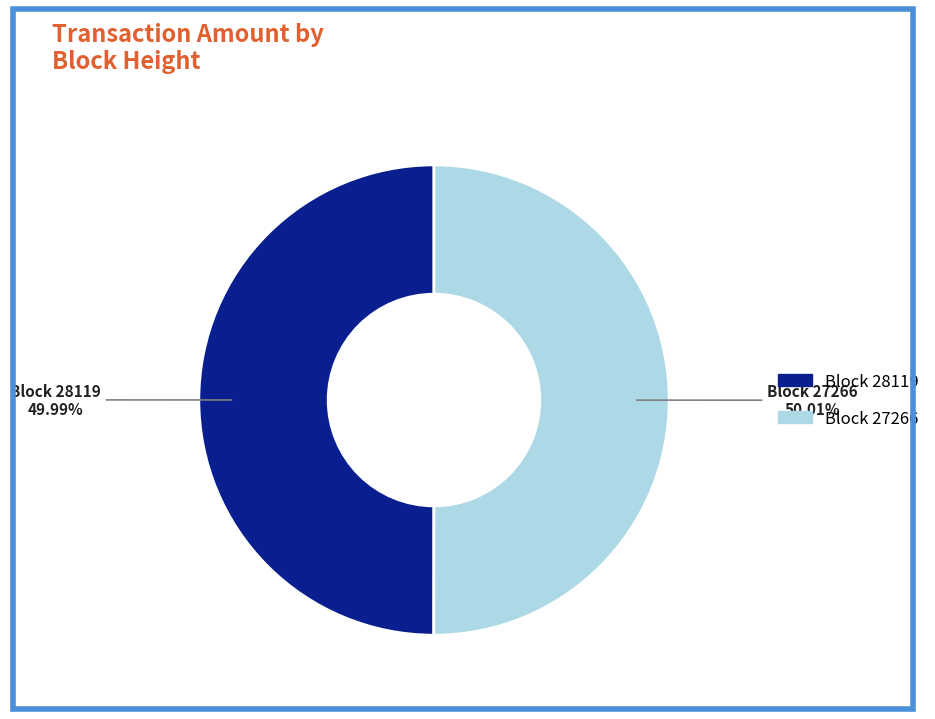

Is the sum of Block 28119 and Block 27266 greater than half?

Yes